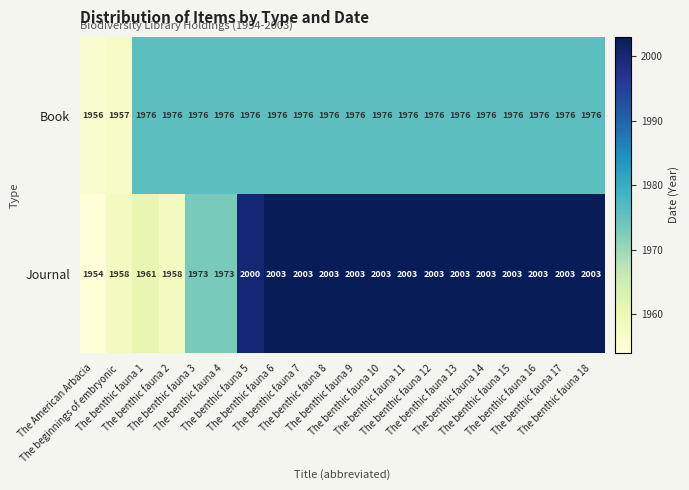

List the series in order of their peak value, lowest first.

Book, Journal